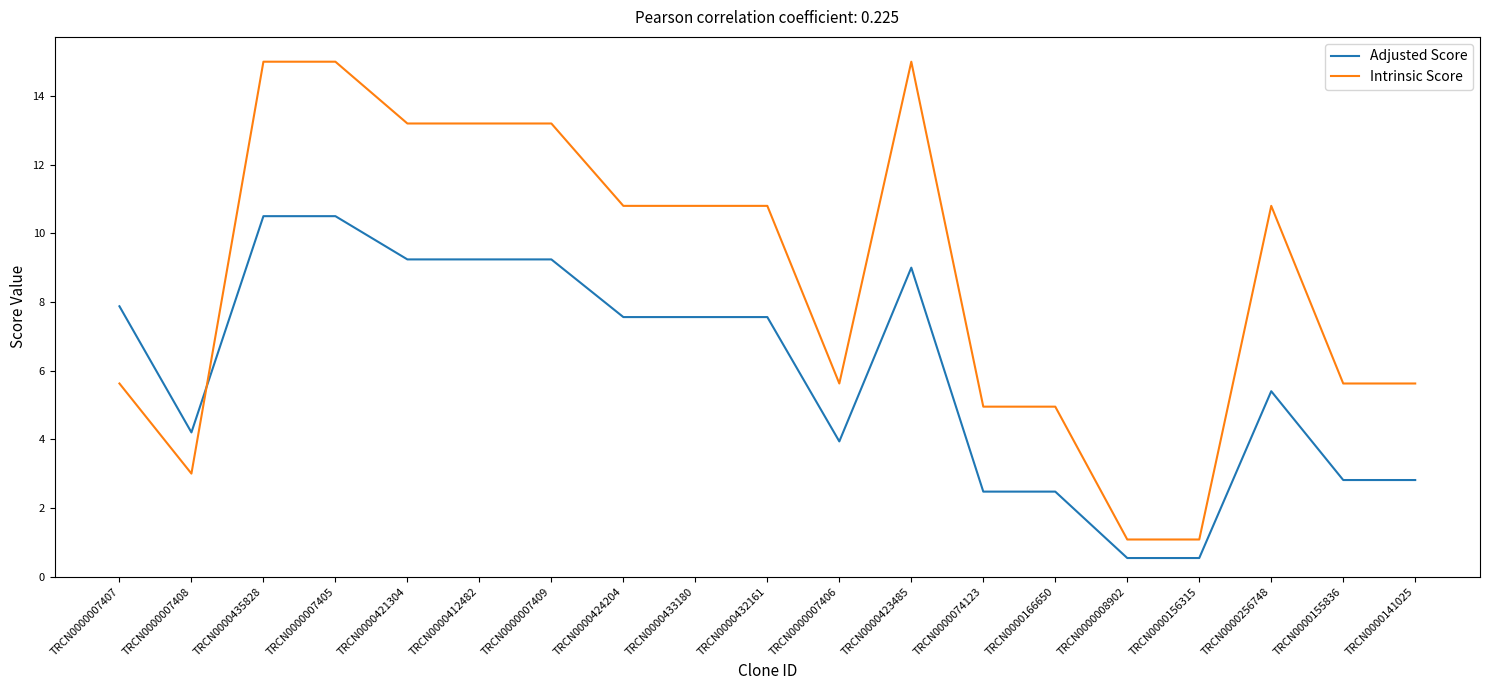

Between which two adjacent categories do Intrinsic Score and Adjusted Score first intersect?

TRCN0000007408 and TRCN0000435828